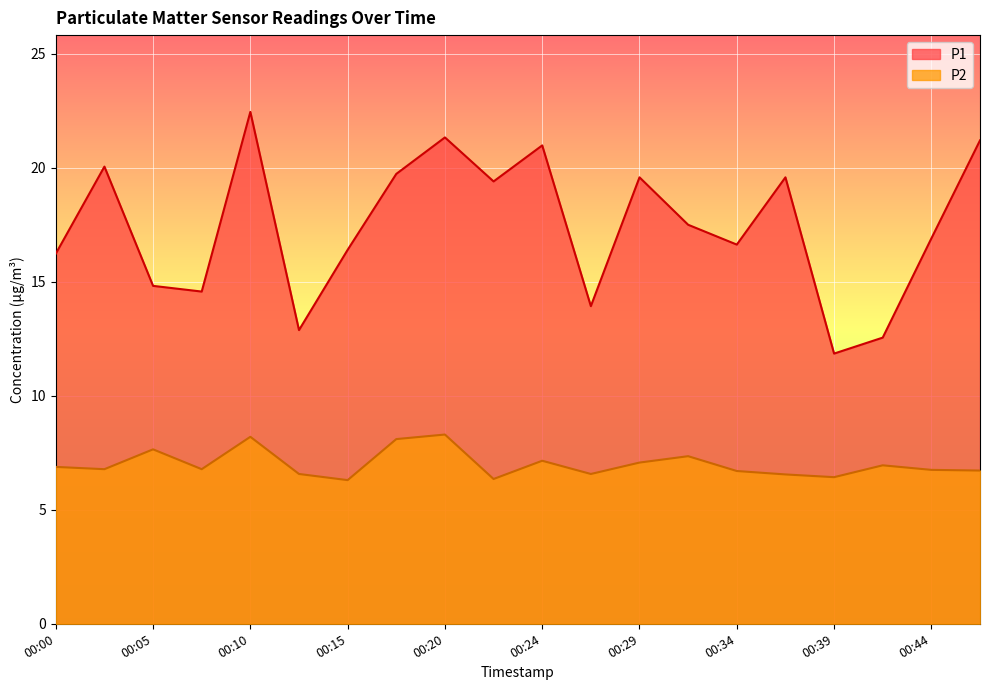

What is the sum of all P1 values?

348.6